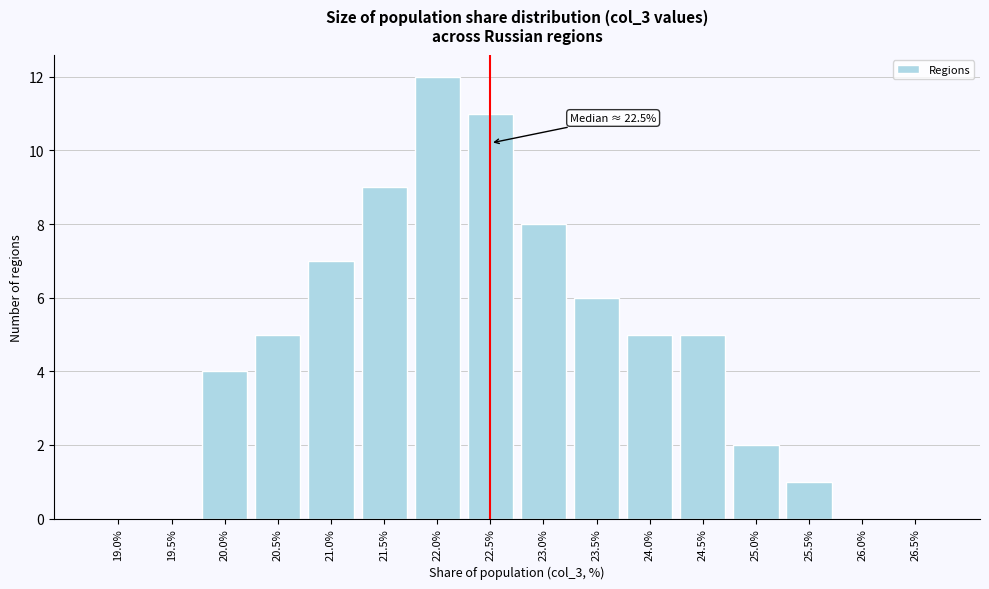

Reading left to right, transcribe all the data shown in this chart.

19.0%=0	19.5%=0	20.0%=4	20.5%=5	21.0%=7	21.5%=9	22.0%=12	22.5%=11	23.0%=8	23.5%=6	24.0%=5	24.5%=5	25.0%=2	25.5%=1	26.0%=0	26.5%=0